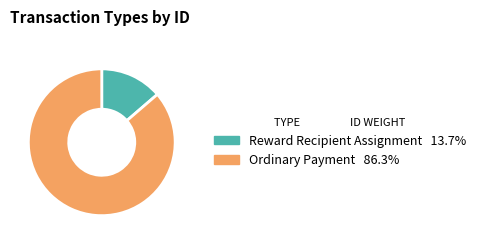

Is it true that Ordinary Payment is 96% of the pie?

False